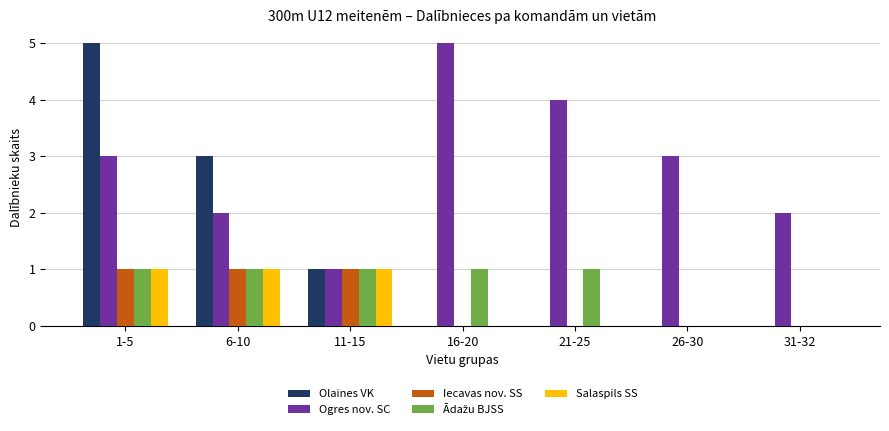

How many groups of bars are there?

7